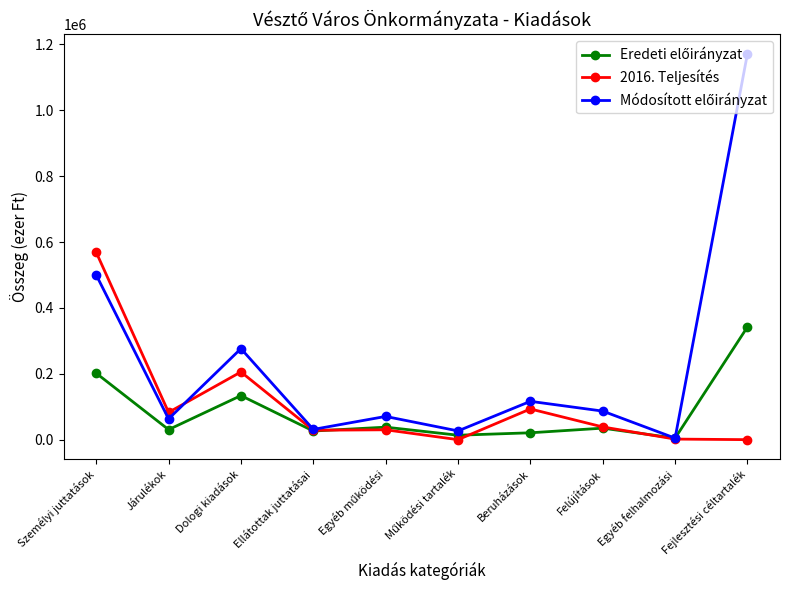

What is the greatest value displayed?

1172032